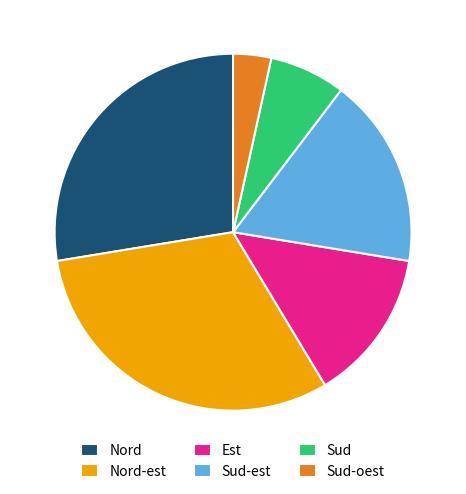

True or false: Sud-oest accounts for 10% of the total.

False